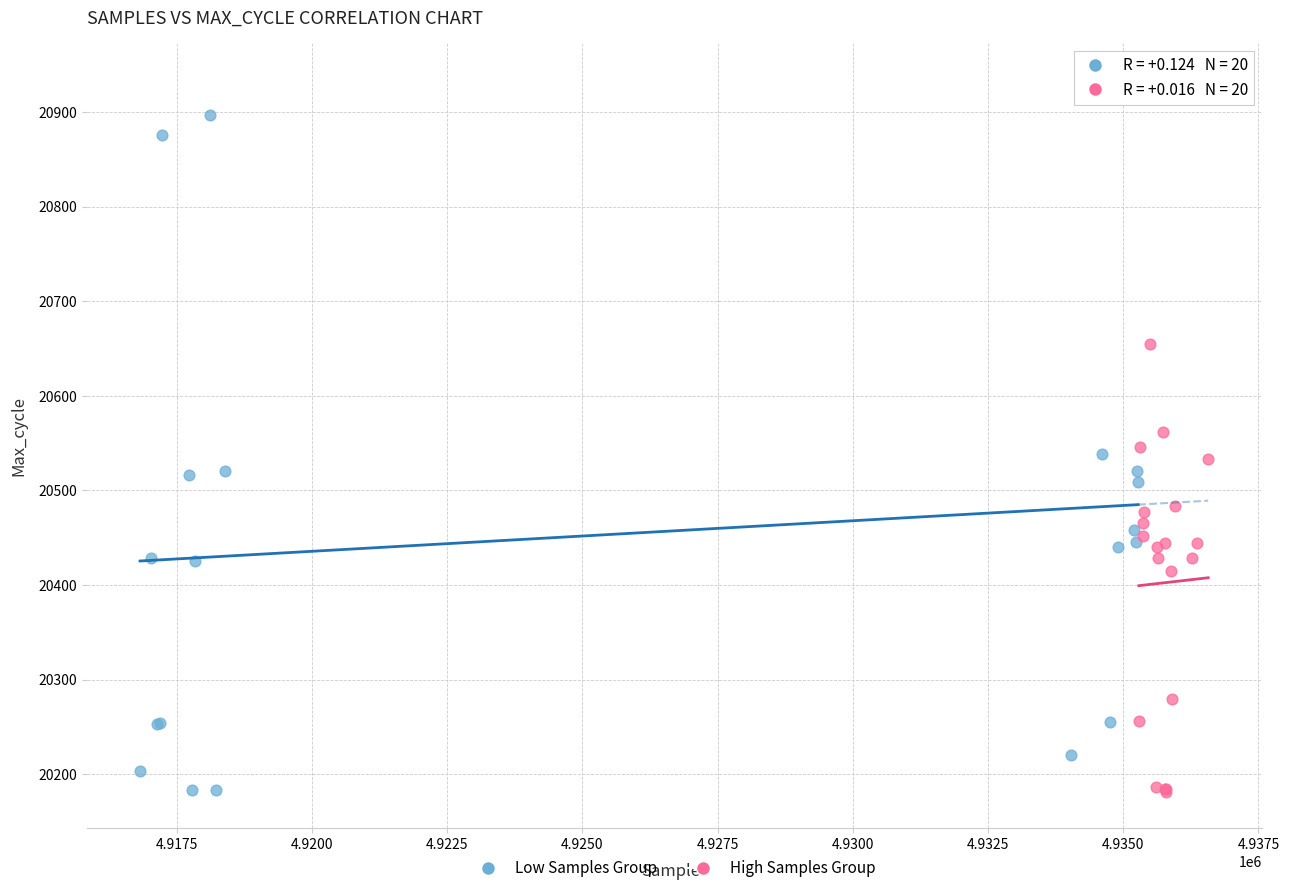

Which series has the largest Y range (max minus min)?

Low Samples Group